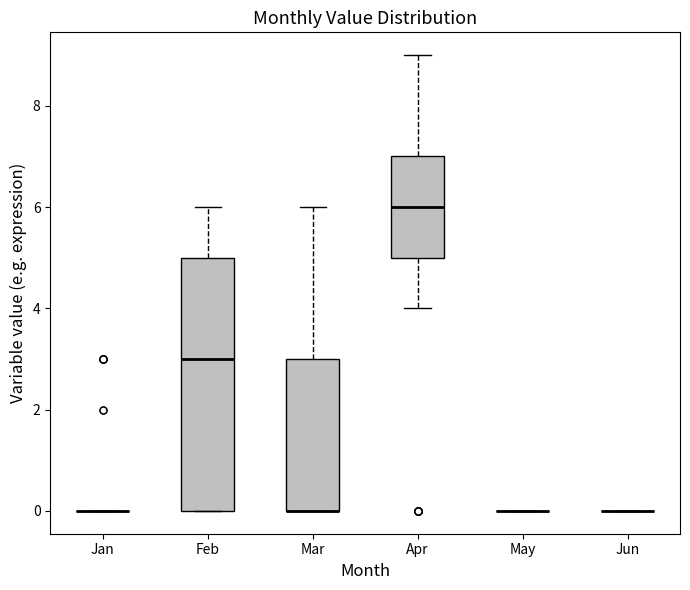

Where is the lower edge of the box for Mar on the y-axis? The values are not printed on the chart, so give them approximately, as read against the axis.

0